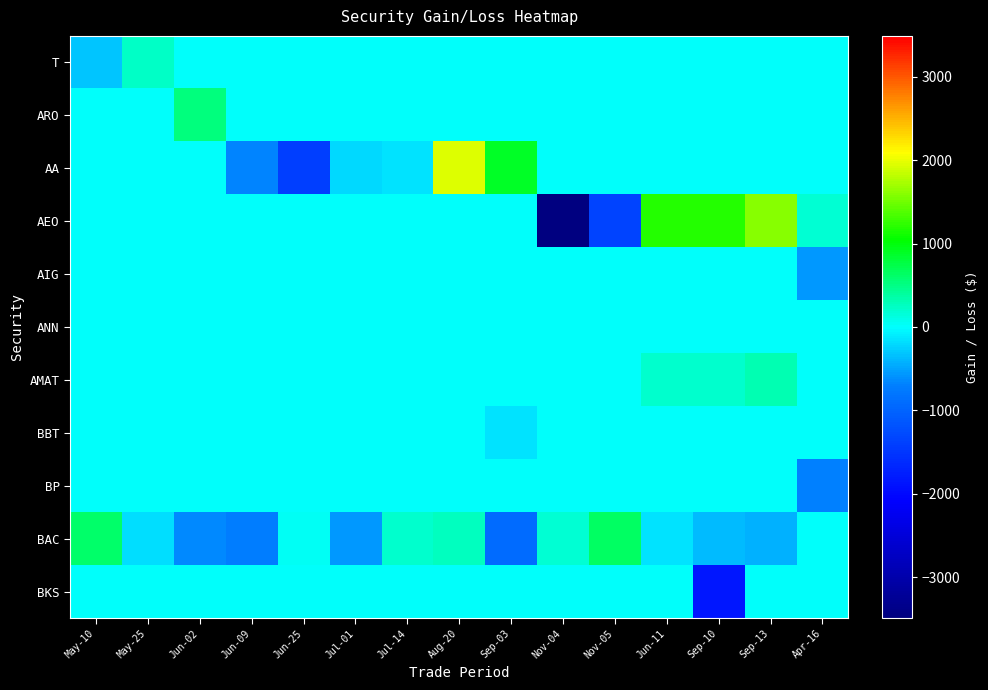

Reading right to left, what are all the values shown in this chart?

T: Apr-16=0.0	Sep-13=0.0	Sep-10=0.0	Jun-11=0.0	Nov-05=0.0	Nov-04=0.0	Sep-03=0.0	Aug-20=0.0	Jul-14=0.0	Jul-01=0.0	Jun-25=0.0	Jun-09=0.0	Jun-02=0.0	May-25=242.7	May-10=-325.8
ARO: Apr-16=0.0	Sep-13=0.0	Sep-10=0.0	Jun-11=0.0	Nov-05=0.0	Nov-04=0.0	Sep-03=0.0	Aug-20=0.0	Jul-14=0.0	Jul-01=0.0	Jun-25=0.0	Jun-09=0.0	Jun-02=535.6	May-25=0.0	May-10=0.0
AA: Apr-16=0.0	Sep-13=0.0	Sep-10=0.0	Jun-11=0.0	Nov-05=0.0	Nov-04=0.0	Sep-03=898.7	Aug-20=1955.2	Jul-14=-162.7	Jul-01=-200.3	Jun-25=-1396.3	Jun-09=-659.3	Jun-02=0.0	May-25=0.0	May-10=0.0
AEO: Apr-16=181.2	Sep-13=1582.4	Sep-10=1176.7	Jun-11=1181.2	Nov-05=-1351.1	Nov-04=-3488.4	Sep-03=0.0	Aug-20=0.0	Jul-14=0.0	Jul-01=0.0	Jun-25=0.0	Jun-09=0.0	Jun-02=0.0	May-25=0.0	May-10=0.0
AIG: Apr-16=-549.7	Sep-13=0.0	Sep-10=0.0	Jun-11=0.0	Nov-05=0.0	Nov-04=0.0	Sep-03=0.0	Aug-20=0.0	Jul-14=0.0	Jul-01=0.0	Jun-25=0.0	Jun-09=0.0	Jun-02=0.0	May-25=0.0	May-10=0.0
ANN: Apr-16=0.0	Sep-13=0.0	Sep-10=0.0	Jun-11=0.0	Nov-05=0.0	Nov-04=0.0	Sep-03=0.0	Aug-20=0.0	Jul-14=0.0	Jul-01=0.0	Jun-25=0.0	Jun-09=0.0	Jun-02=0.0	May-25=0.0	May-10=0.0
AMAT: Apr-16=0.0	Sep-13=309.2	Sep-10=202.1	Jun-11=204.8	Nov-05=0.0	Nov-04=0.0	Sep-03=0.0	Aug-20=0.0	Jul-14=0.0	Jul-01=0.0	Jun-25=0.0	Jun-09=0.0	Jun-02=0.0	May-25=0.0	May-10=0.0
BBT: Apr-16=0.0	Sep-13=0.0	Sep-10=0.0	Jun-11=0.0	Nov-05=0.0	Nov-04=0.0	Sep-03=-155.3	Aug-20=0.0	Jul-14=0.0	Jul-01=0.0	Jun-25=0.0	Jun-09=0.0	Jun-02=0.0	May-25=0.0	May-10=0.0
BP: Apr-16=-683.1	Sep-13=0.0	Sep-10=0.0	Jun-11=0.0	Nov-05=0.0	Nov-04=0.0	Sep-03=0.0	Aug-20=0.0	Jul-14=0.0	Jul-01=0.0	Jun-25=0.0	Jun-09=0.0	Jun-02=0.0	May-25=0.0	May-10=0.0
BAC: Apr-16=0.0	Sep-13=-420.7	Sep-10=-373.5	Jun-11=-160.2	Nov-05=646.1	Nov-04=188.7	Sep-03=-916.2	Aug-20=245.5	Jul-14=204.0	Jul-01=-556.6	Jun-25=27.3	Jun-09=-732.4	Jun-02=-639.1	May-25=-176.4	May-10=605.8
BKS: Apr-16=0.0	Sep-13=0.0	Sep-10=-1839.0	Jun-11=0.0	Nov-05=0.0	Nov-04=0.0	Sep-03=0.0	Aug-20=0.0	Jul-14=0.0	Jul-01=0.0	Jun-25=0.0	Jun-09=0.0	Jun-02=0.0	May-25=0.0	May-10=0.0